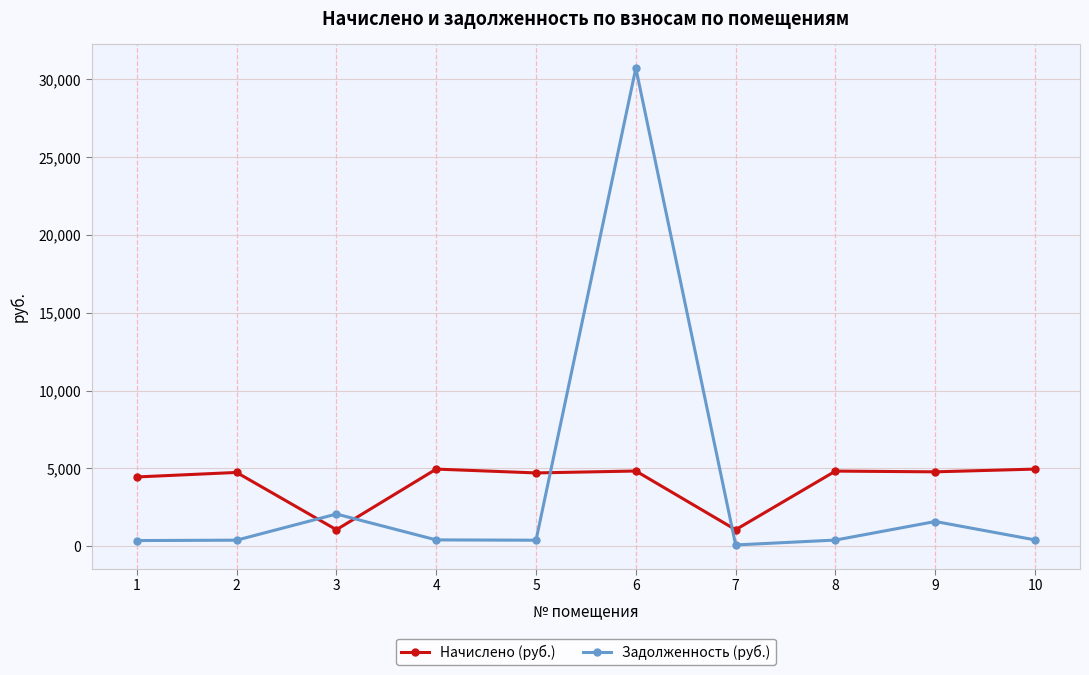

What is the difference between the Задолженность (руб.) values at 8 and 1?

31.4